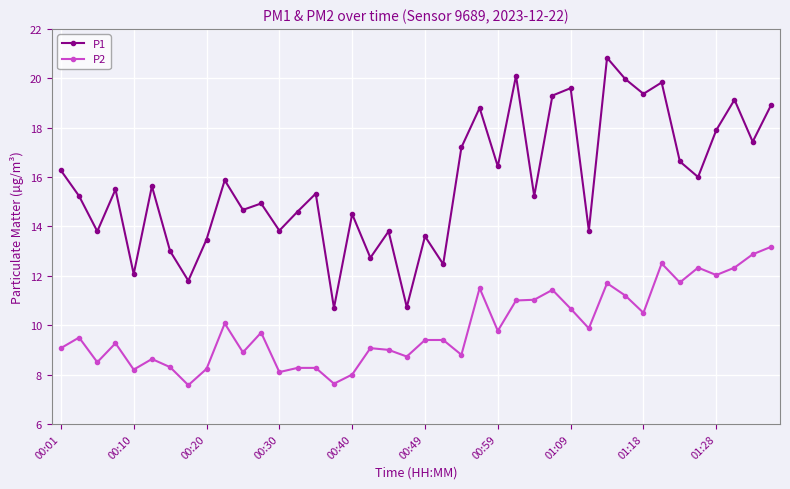

What is the maximum value shown in the chart?

20.8